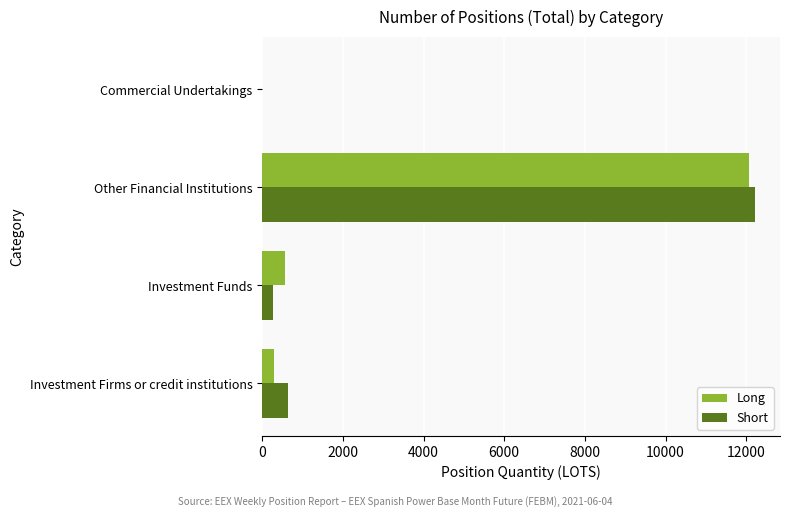

Which category has the highest value across all series?

Other Financial Institutions